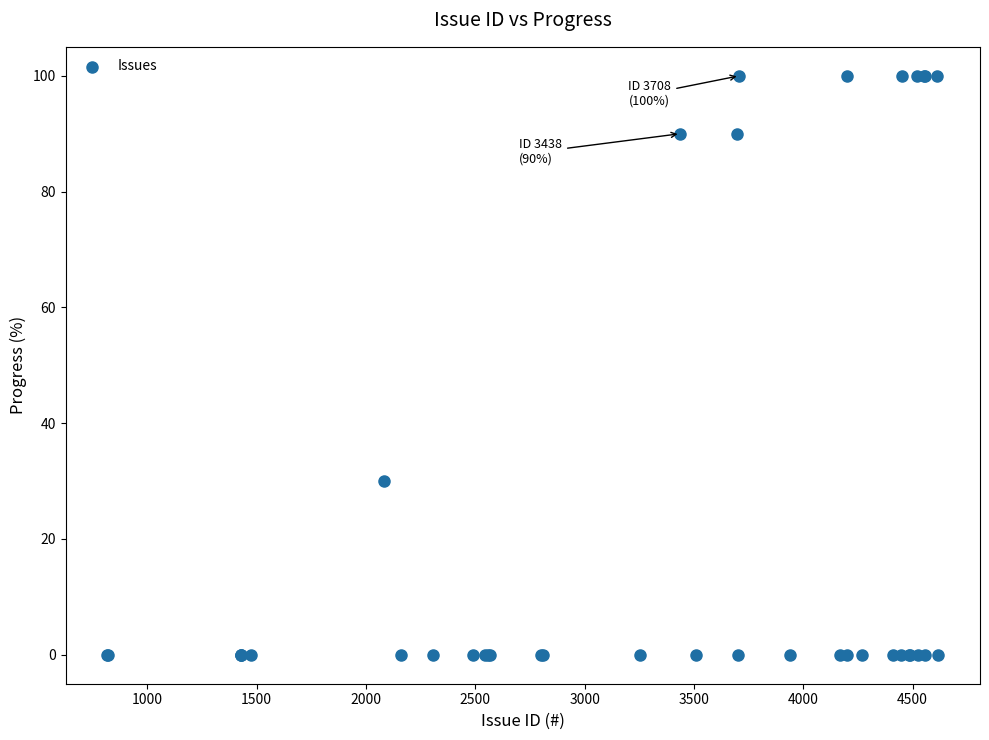

What Y value in the scatter plot is closest to 50?

30